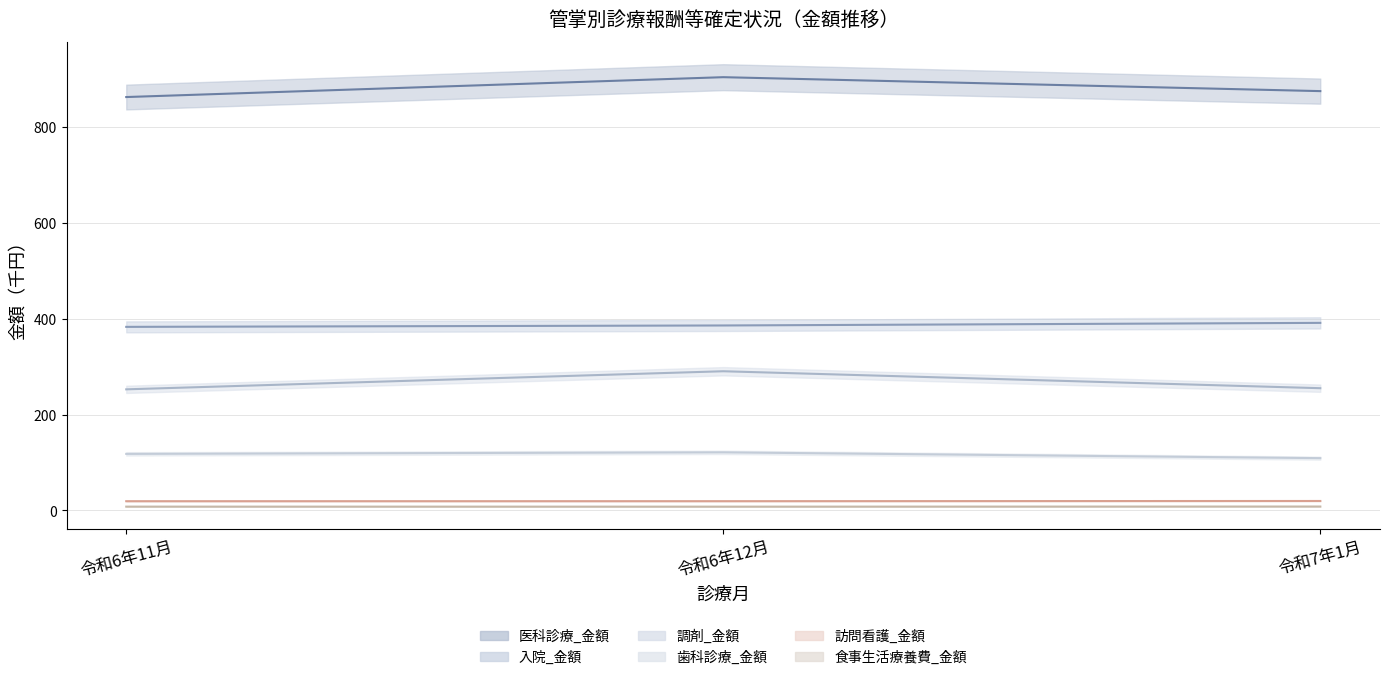

How many lines are shown in the chart?

6